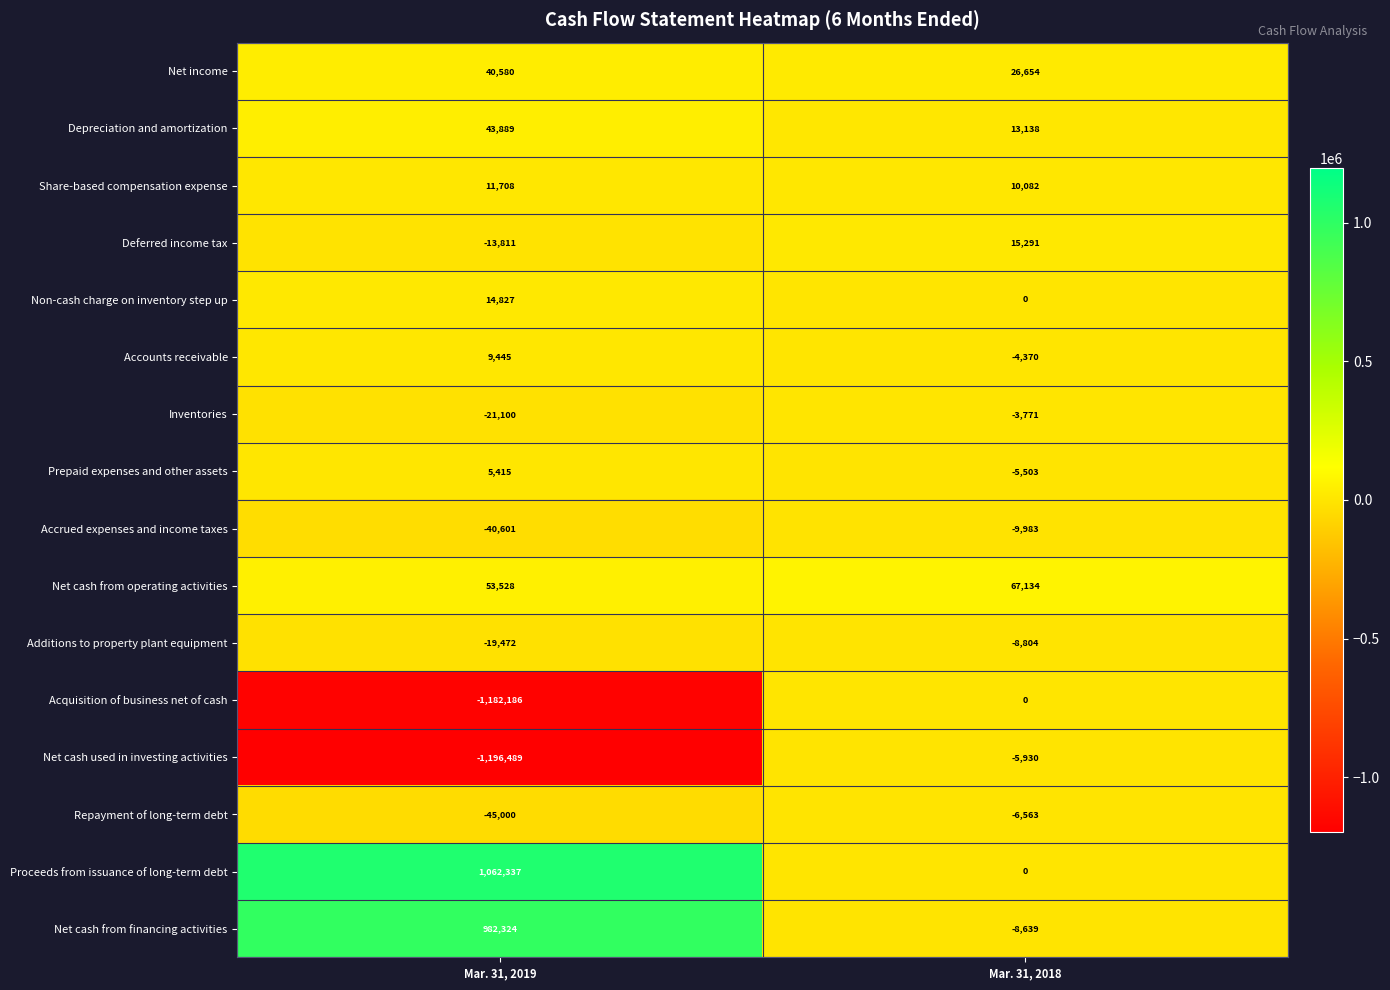

Which category has the lowest value in the Acquisition of business net of cash series?

Mar. 31, 2019